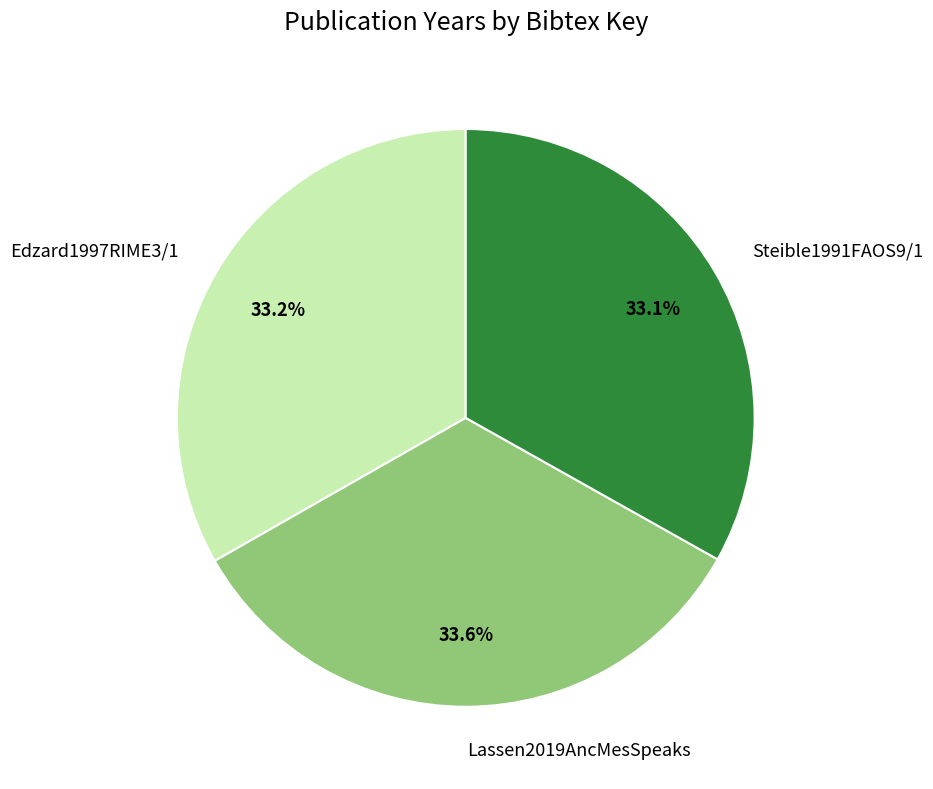

How many segments does this pie chart have?

3